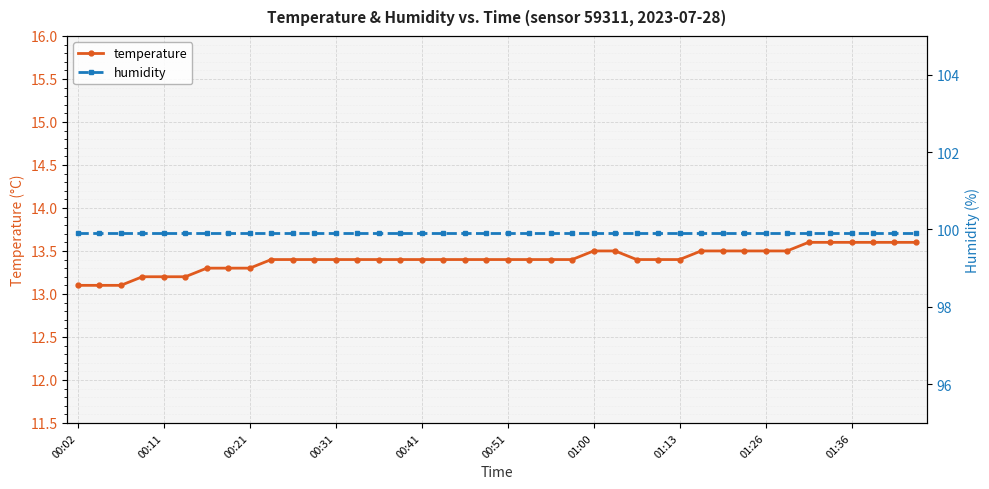

True or false: humidity and temperature intersect in this chart.

False